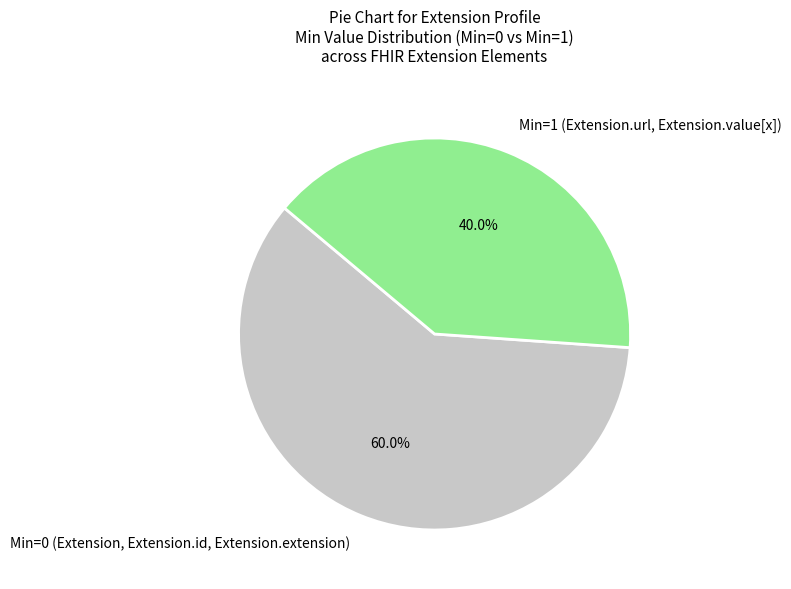

Combined, what portion of the pie is Min=1 (Extension.url, Extension.value[x]) and Min=0 (Extension, Extension.id, Extension.extension)?

100.0%